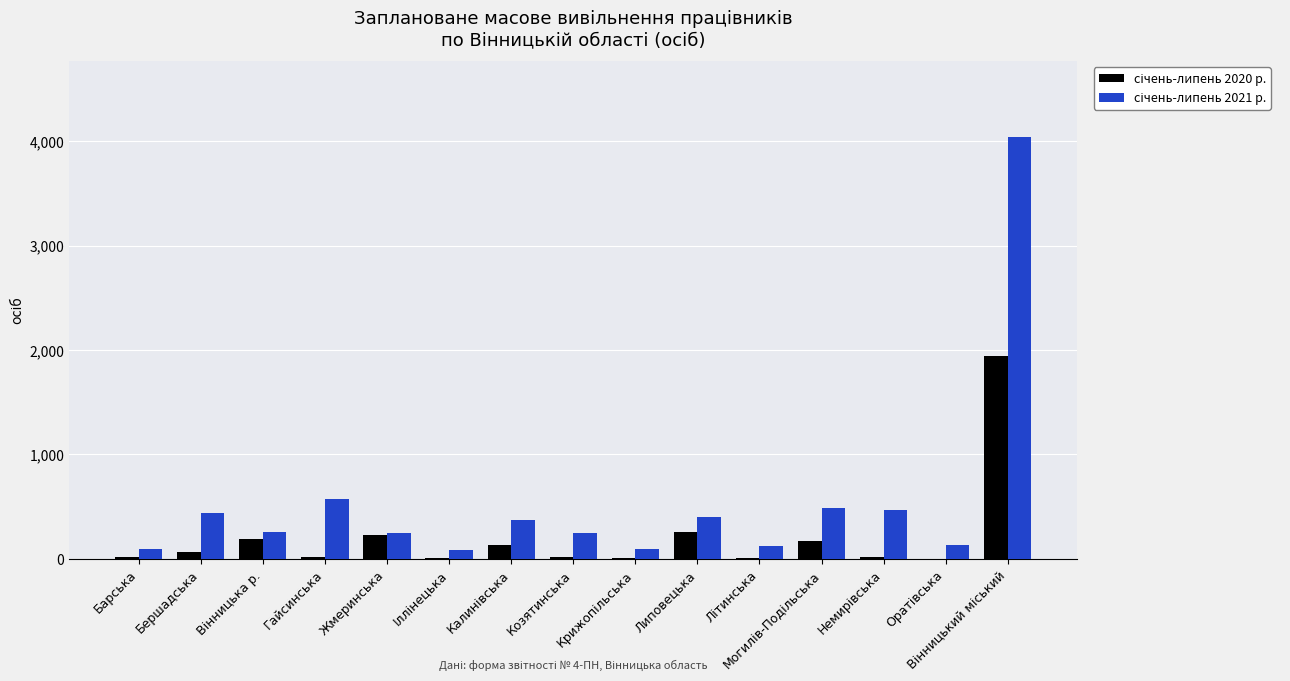

What is the greatest value displayed?

4039